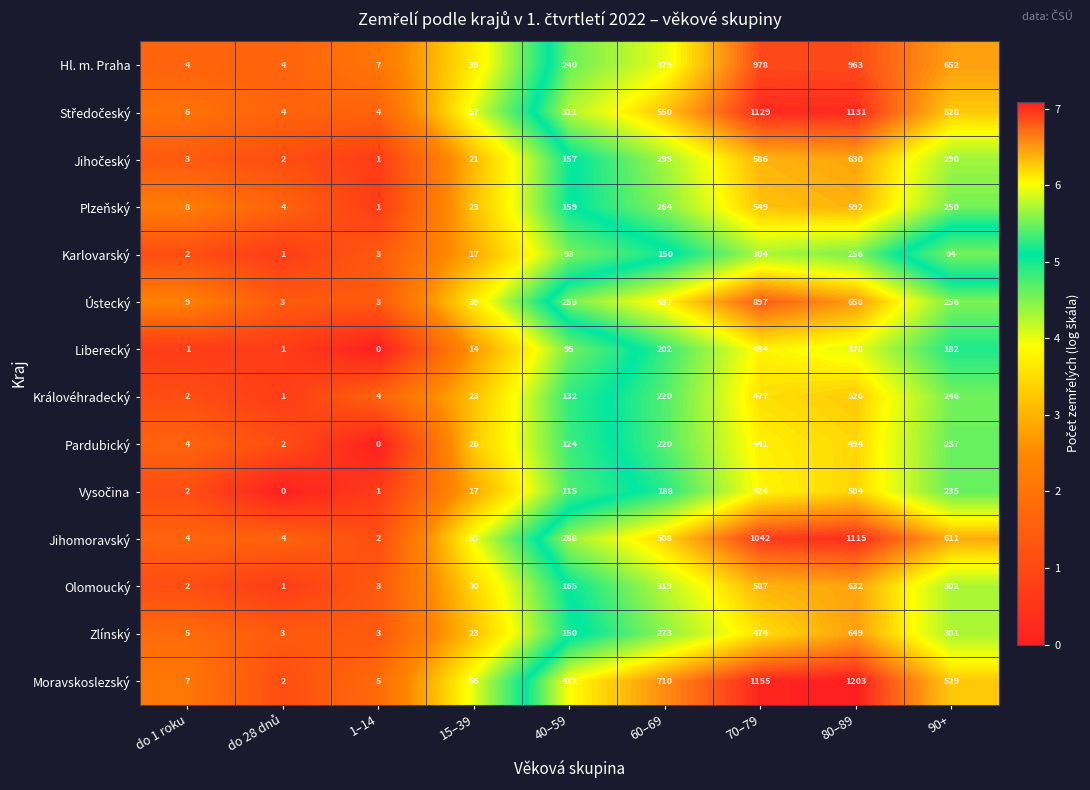

Where is Zlínský nearest to the value 326?

90+